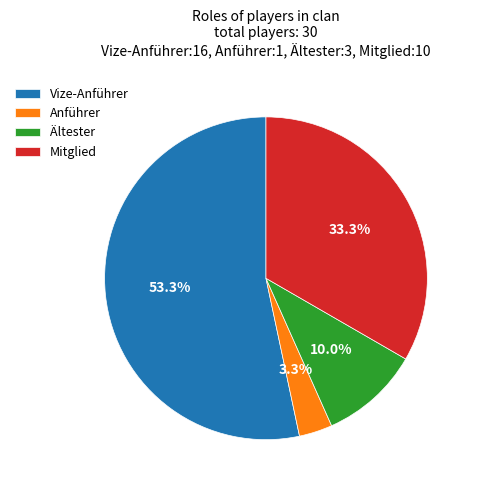

How many segments does this pie chart have?

4